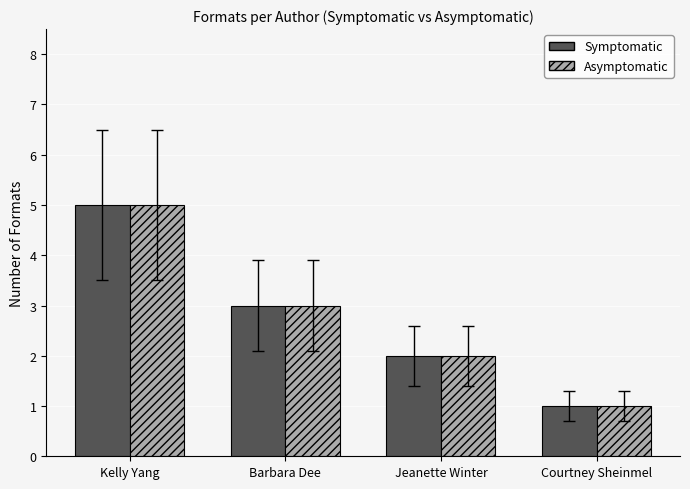

Are the bars grouped side by side (vs. stacked)?

Yes